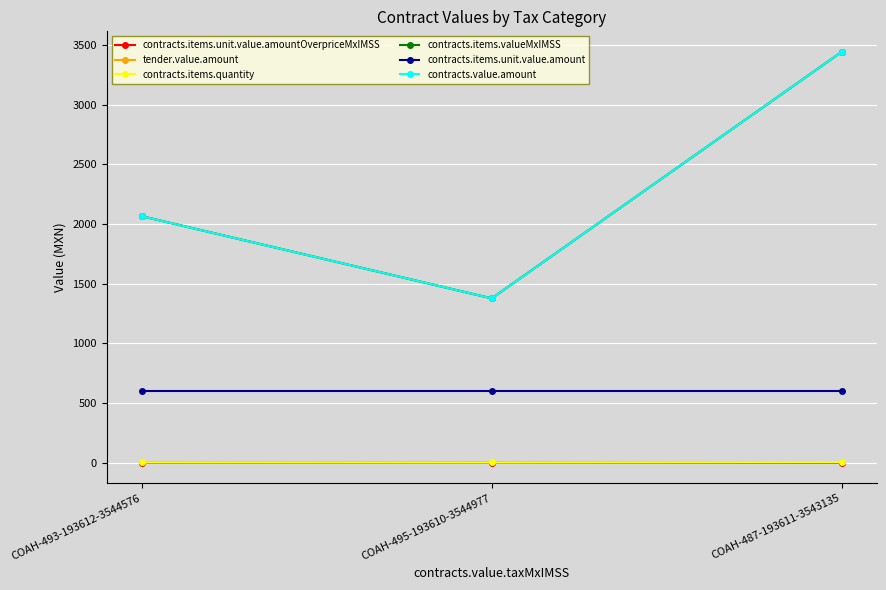

What is the maximum value shown in the chart?

3442.1